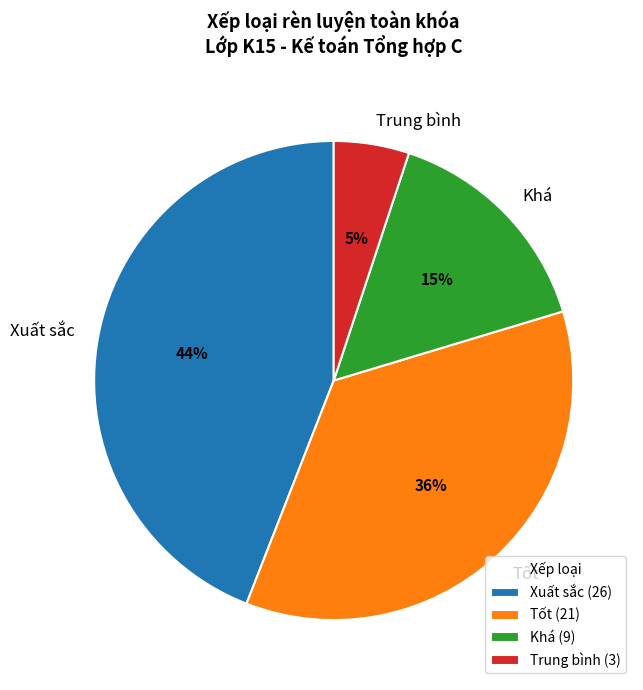

To the nearest percent, what is the average slice percentage?

25%